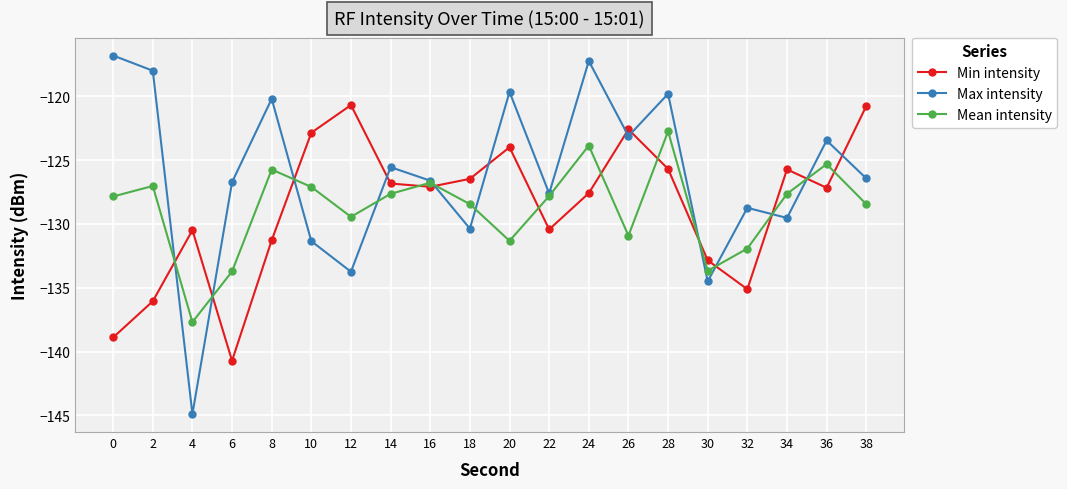

What is the sum of the Min intensity values at 14 and 36?

-254.0